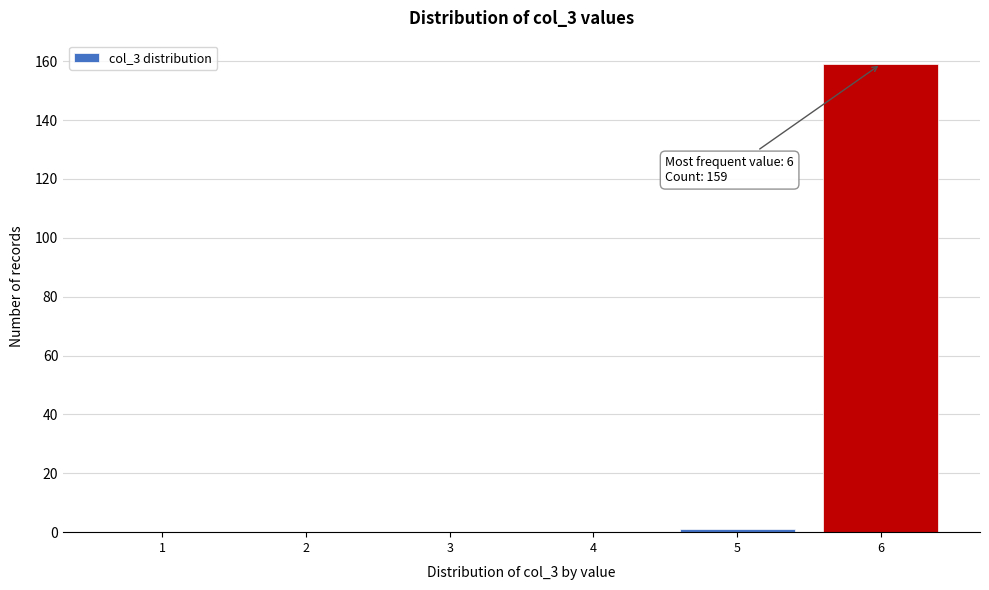

Reading left to right, extract all data points from this chart.

1=0	2=0	3=0	4=0	5=1	6=159